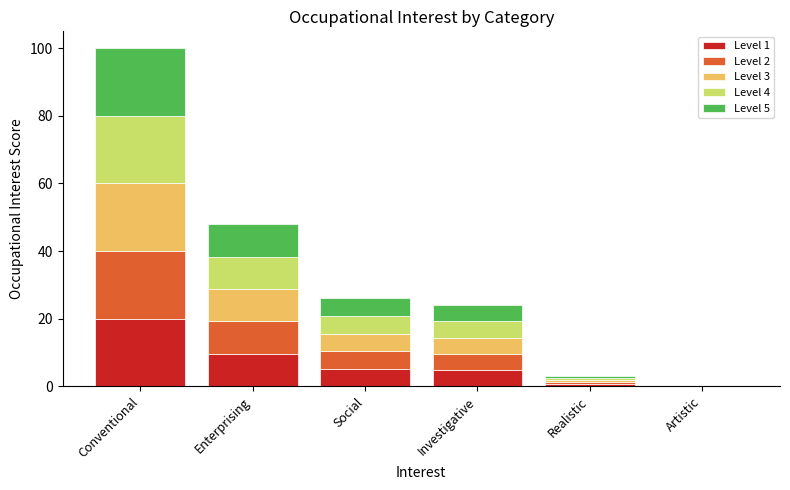

At which category is the sum across all series the highest?

Conventional